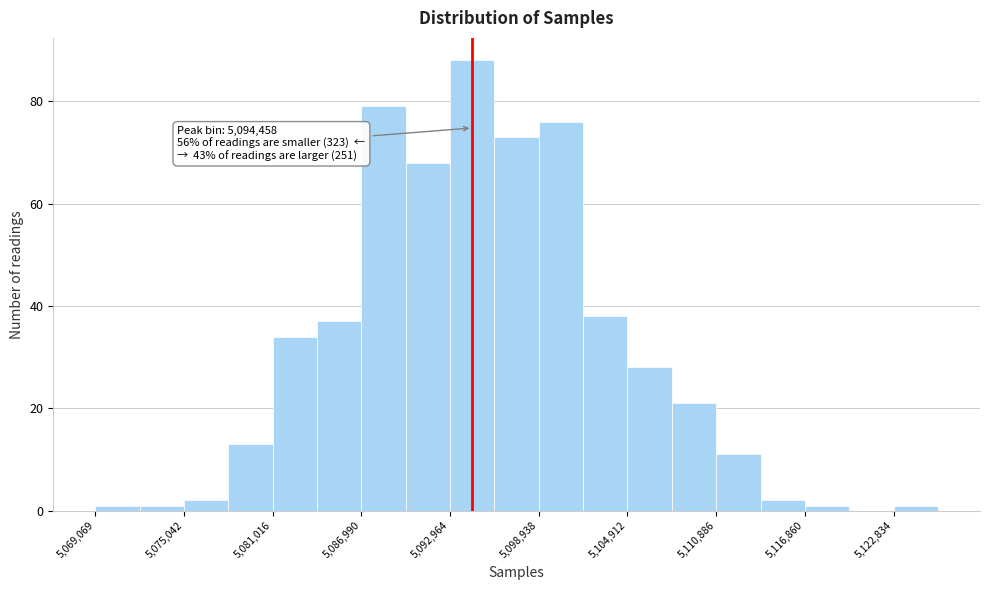

Read against the x-axis, roughly where is the centre of the tallest bar?

5094000